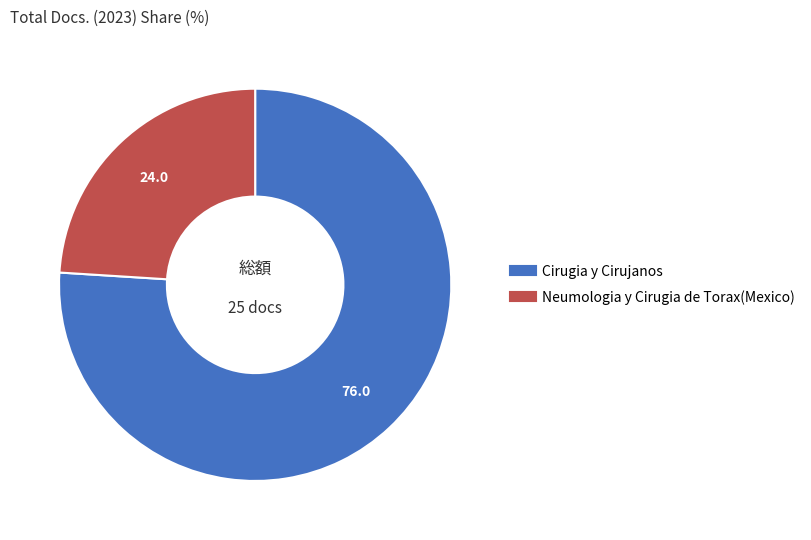

Approximately how many times larger is the value at Cirugia y Cirujanos compared to Neumologia y Cirugia de Torax(Mexico)?

3.2